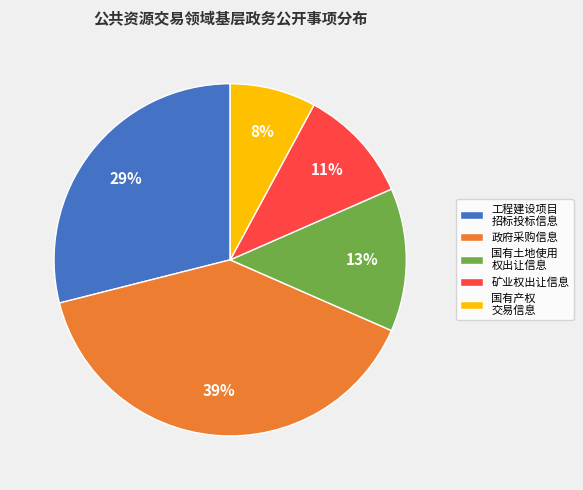

Do 国有土地使用 权出让信息 and 矿业权出让信息 together represent more than half of the pie?

No